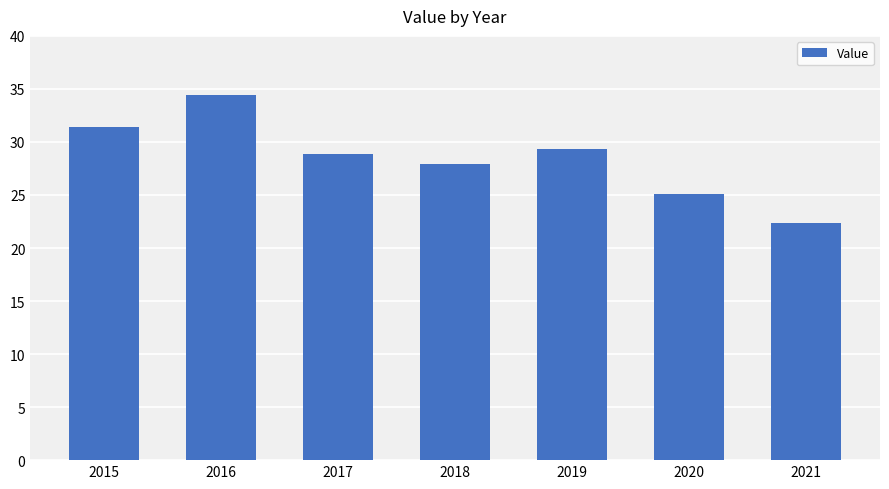

Count the number of categories in the chart.

7